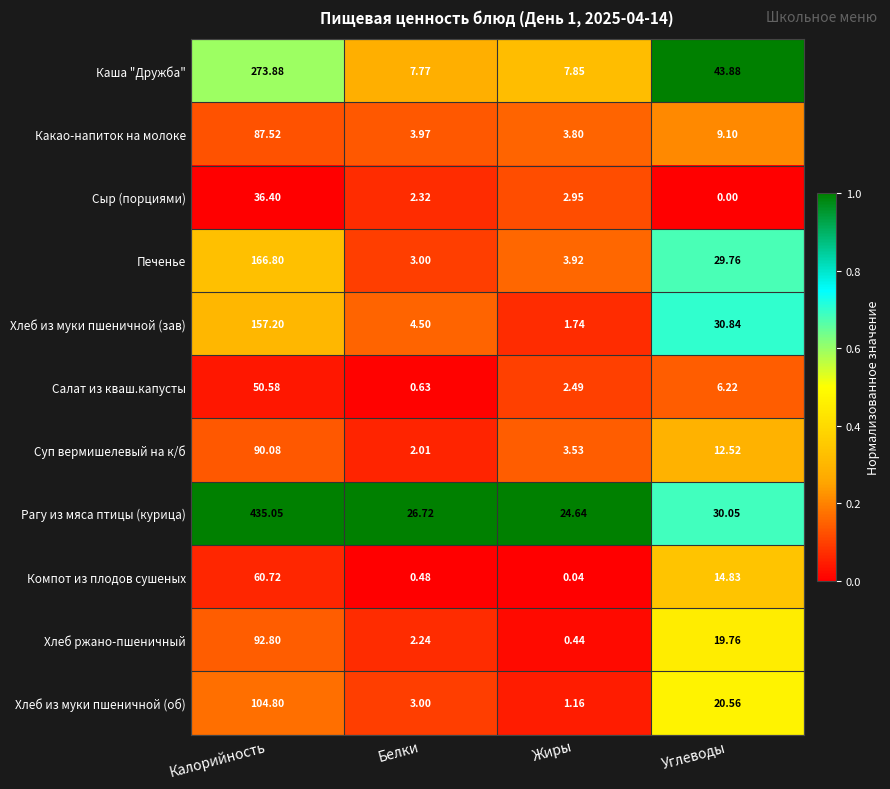

What is the total value across all series at Калорийность?

1555.8